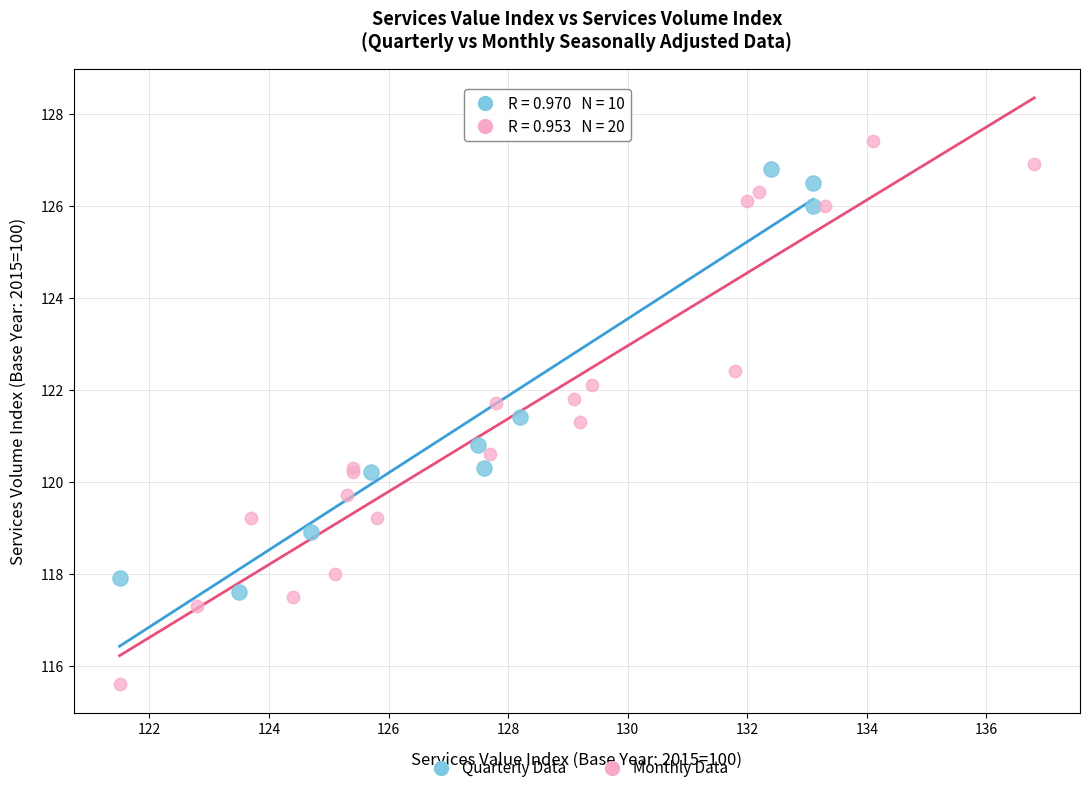

Which series has the largest Y range (max minus min)?

Monthly Data